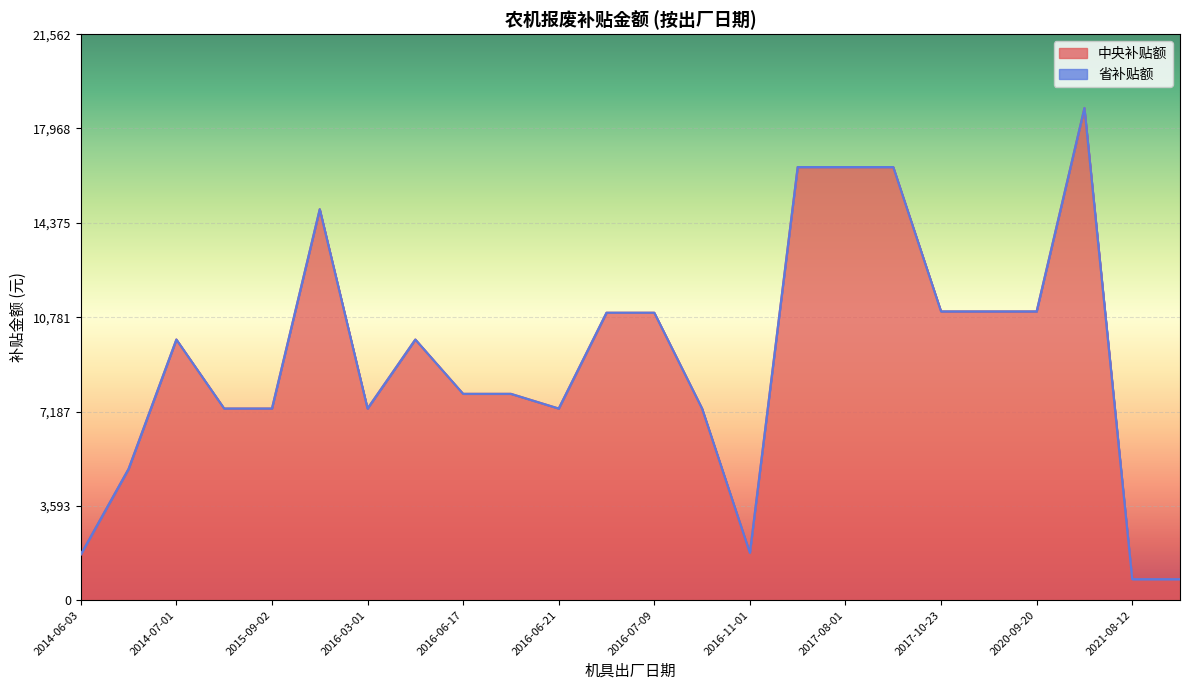

True or false: 中央补贴额 and 省补贴额 intersect in this chart.

False